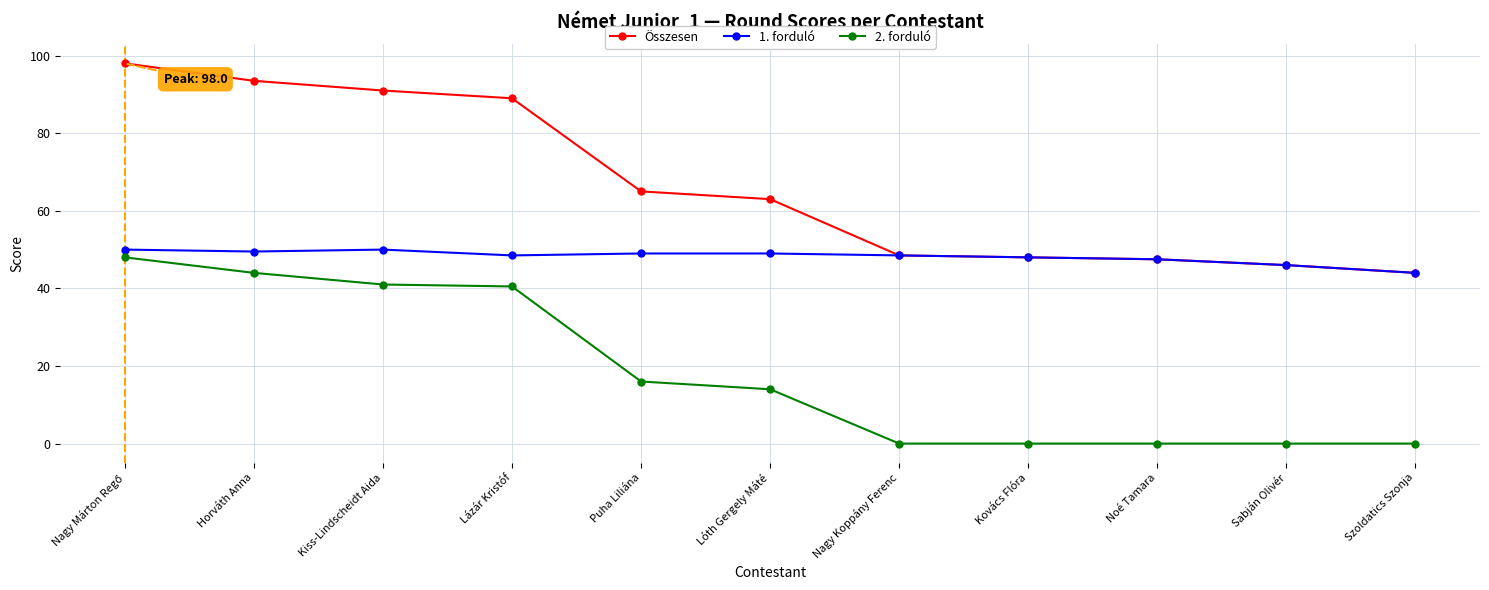

What are all the series names shown in the legend?

Összesen, 1. forduló, 2. forduló